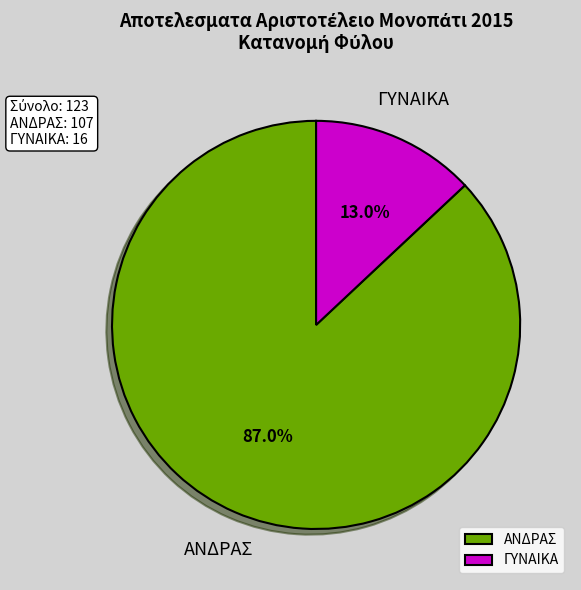

Which has a higher value, ΓΥΝΑΙΚΑ or ΑΝΔΡΑΣ?

ΑΝΔΡΑΣ